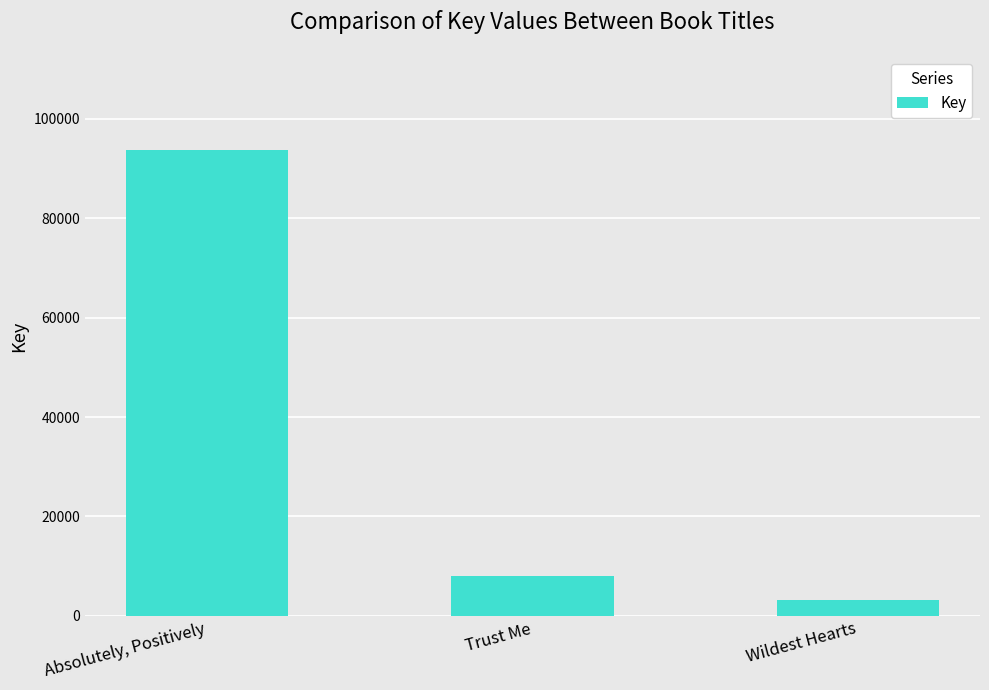

What is the average value?

35018